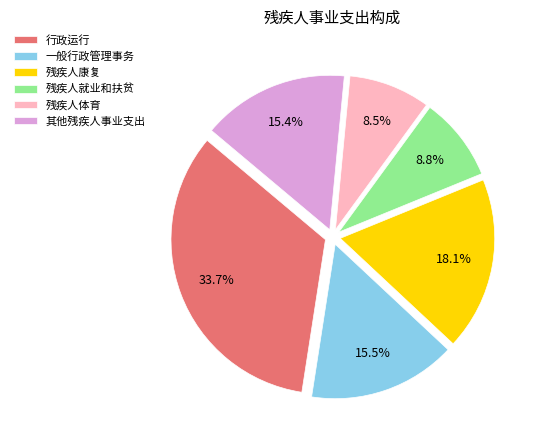

How many slices are in this pie chart?

6